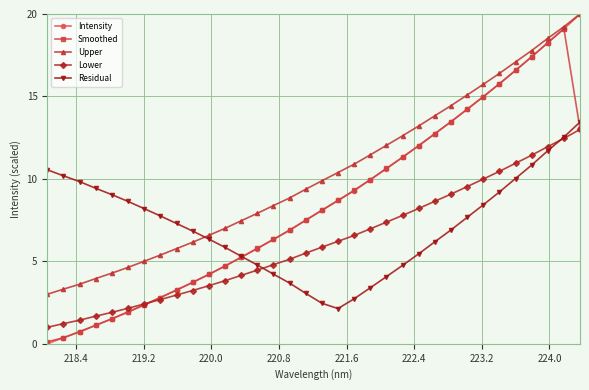

How many values in the Upper series exceed 9?

18